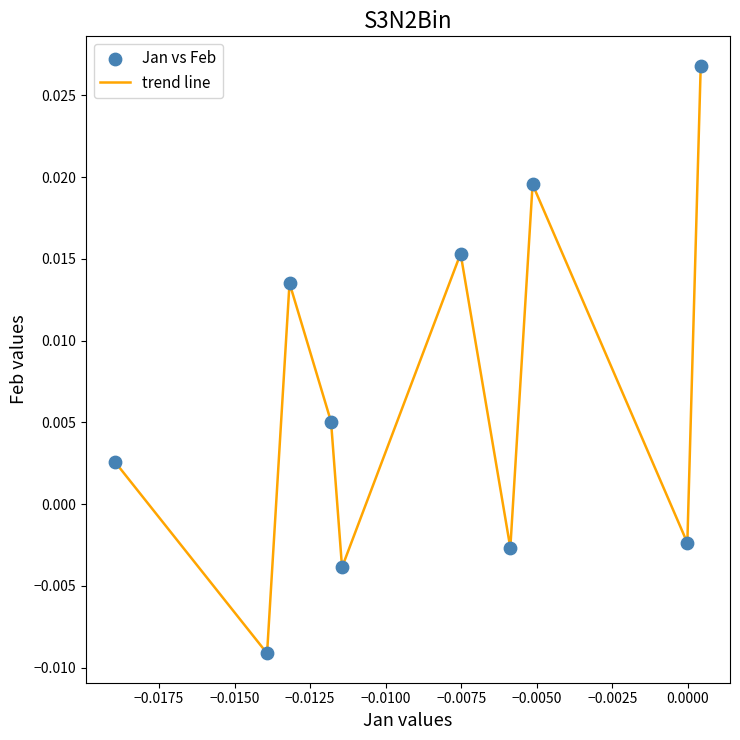

How many lines are shown in the chart?

1